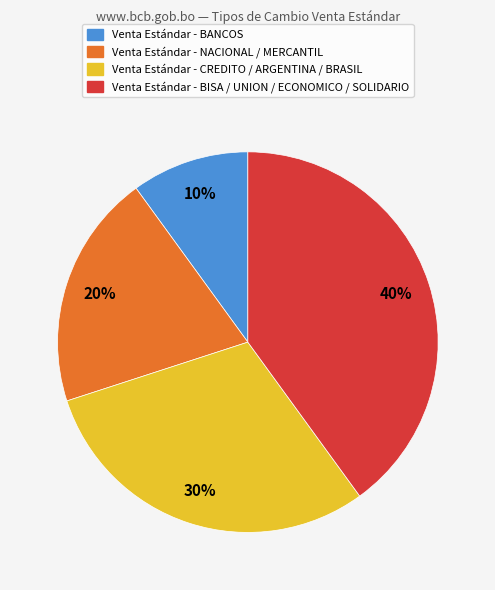

Is there any slice that represents more than half of the pie?

No